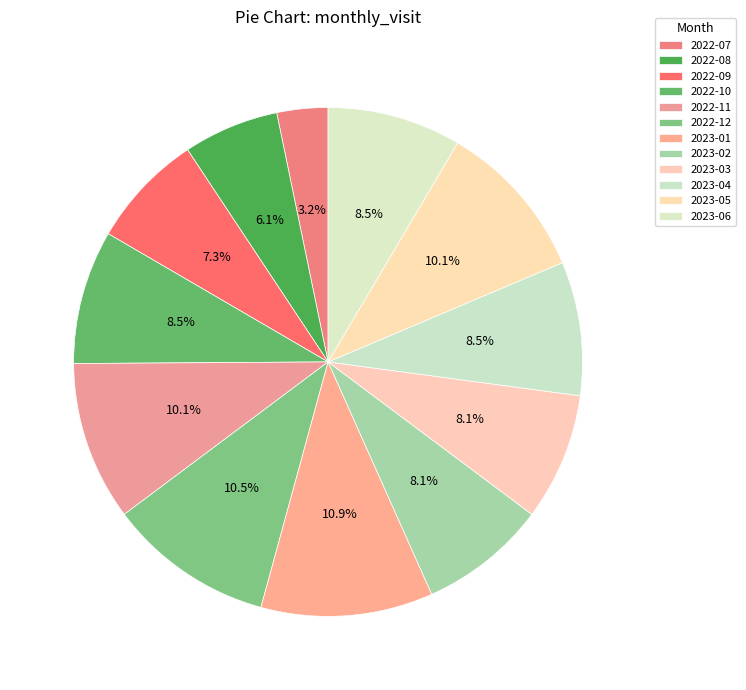

How many slices are in this pie chart?

12